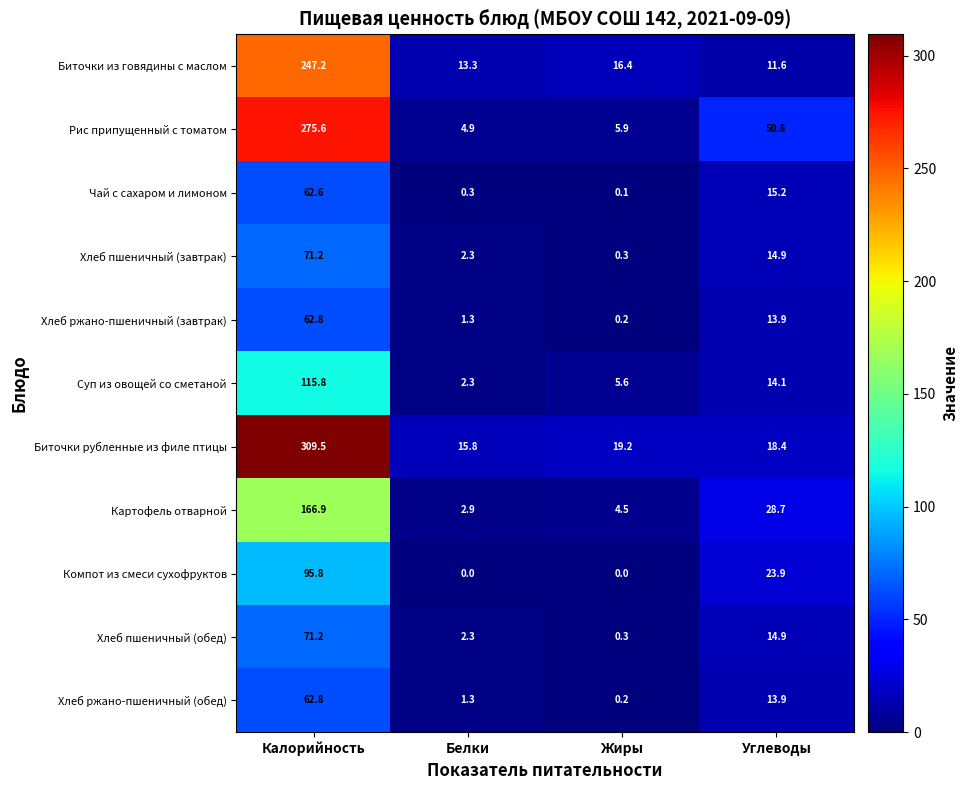

What is the total value across all series at Жиры?

52.7